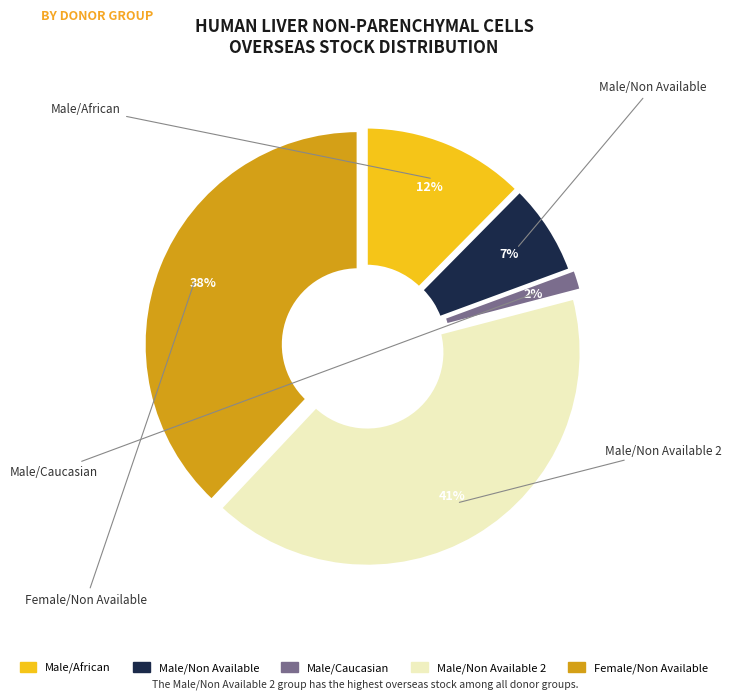

True or false: HEP187-NPC (Male/Non Available) accounts for 1% of the total.

False